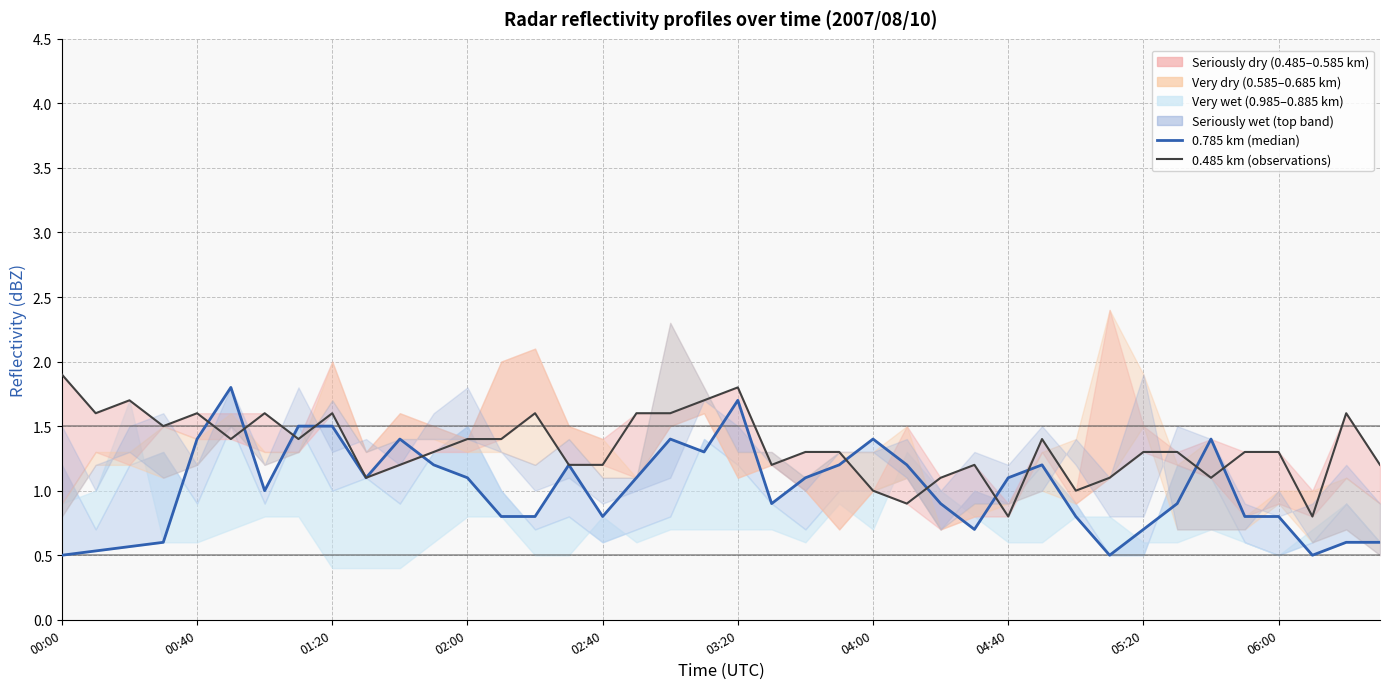

What is the sum of all 0.785 km (median) values?

40.6